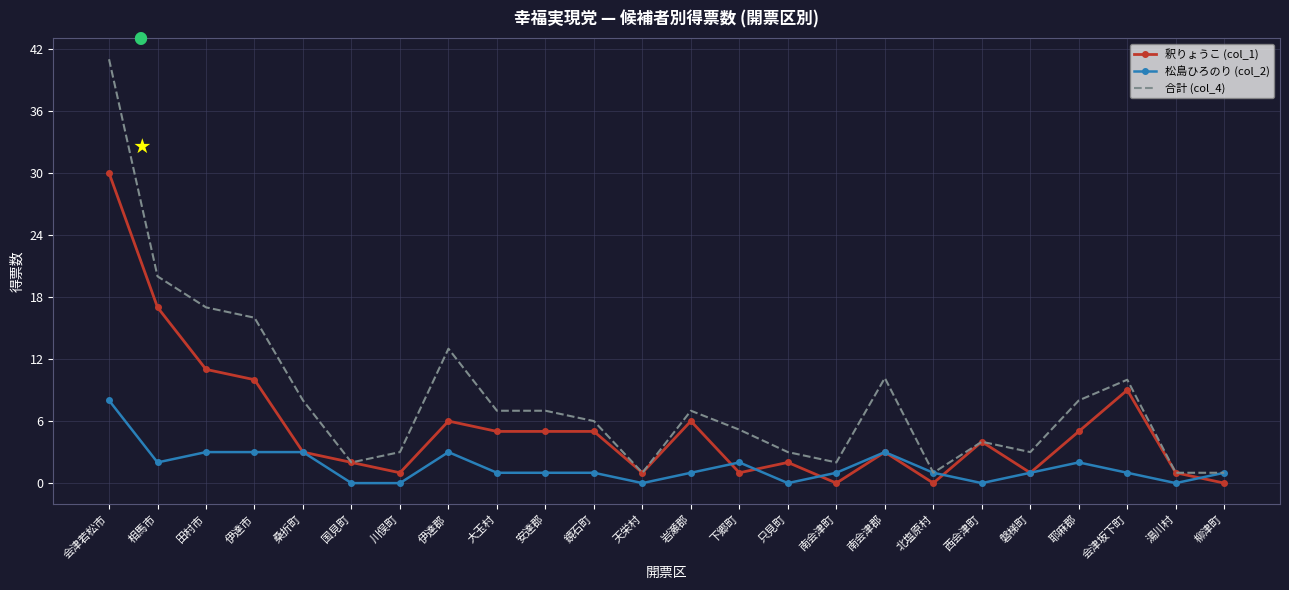

What is the difference between the maximum and minimum values in the 松島ひろのり (col_2) series?

8.0